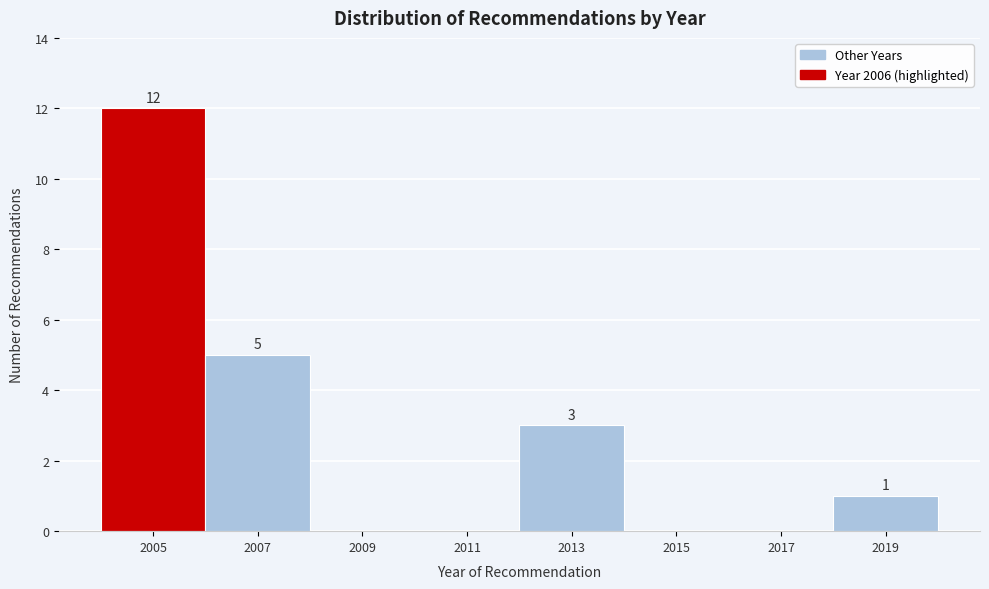

Reading left to right, list all the values displayed in this chart.

2005=12	2007=5	2009=0	2011=0	2013=3	2015=0	2017=0	2019=1